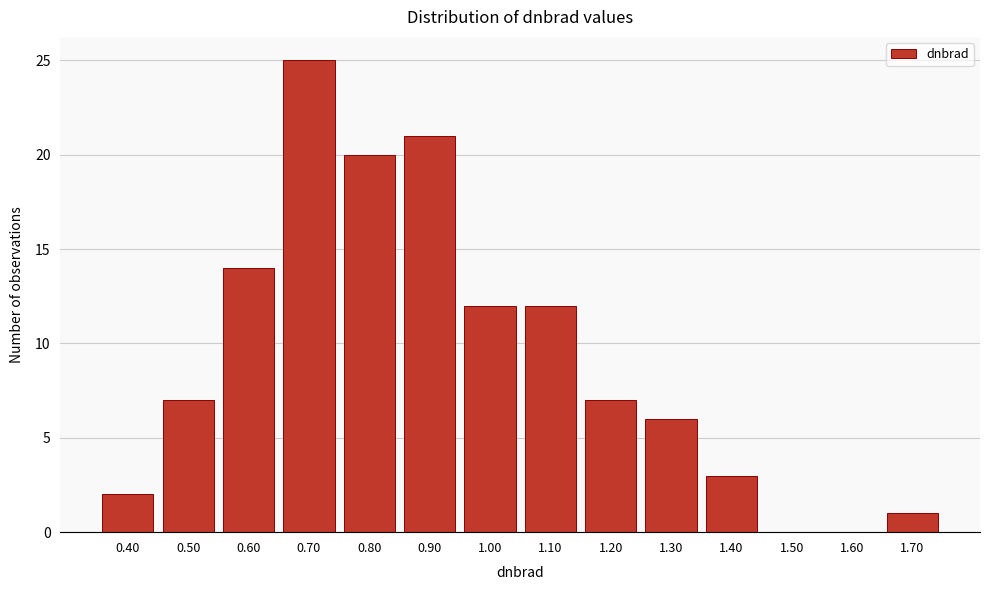

Reading left to right, what are all the values shown in this chart?

0.40=2	0.50=7	0.60=14	0.70=25	0.80=20	0.90=21	1.00=12	1.10=12	1.20=7	1.30=6	1.40=3	1.50=0	1.60=0	1.70=1